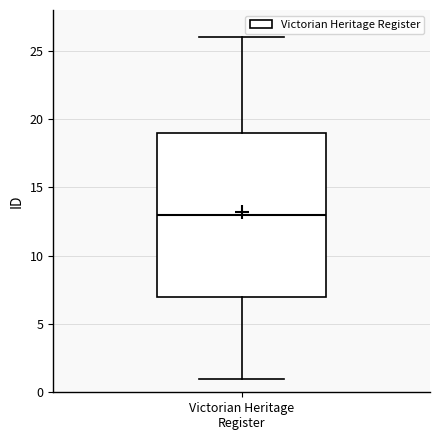

Read this box plot against the y-axis: the position of the median line, the range covered by the box, and the ends of both whiskers. The values are not printed on the chart, so give them approximately, as read against the axis.

median 13, box 7 to 19, whiskers 1 to 26